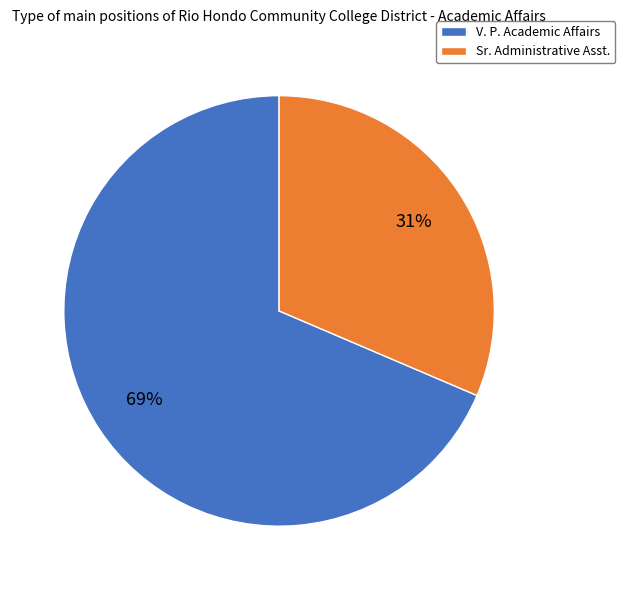

How many slices are in this pie chart?

2